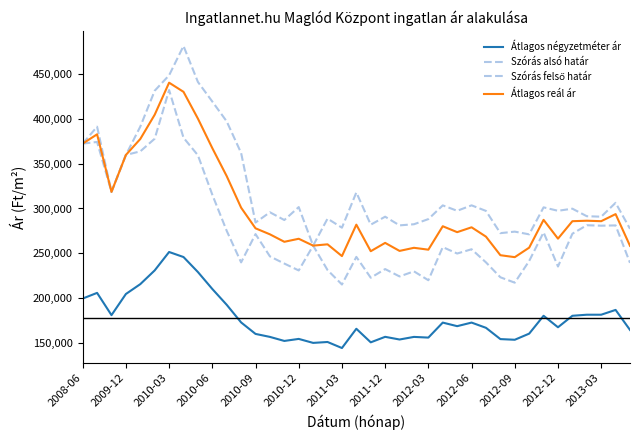

True or false: Szórás alsó határ and Átlagos reál ár intersect in this chart.

False